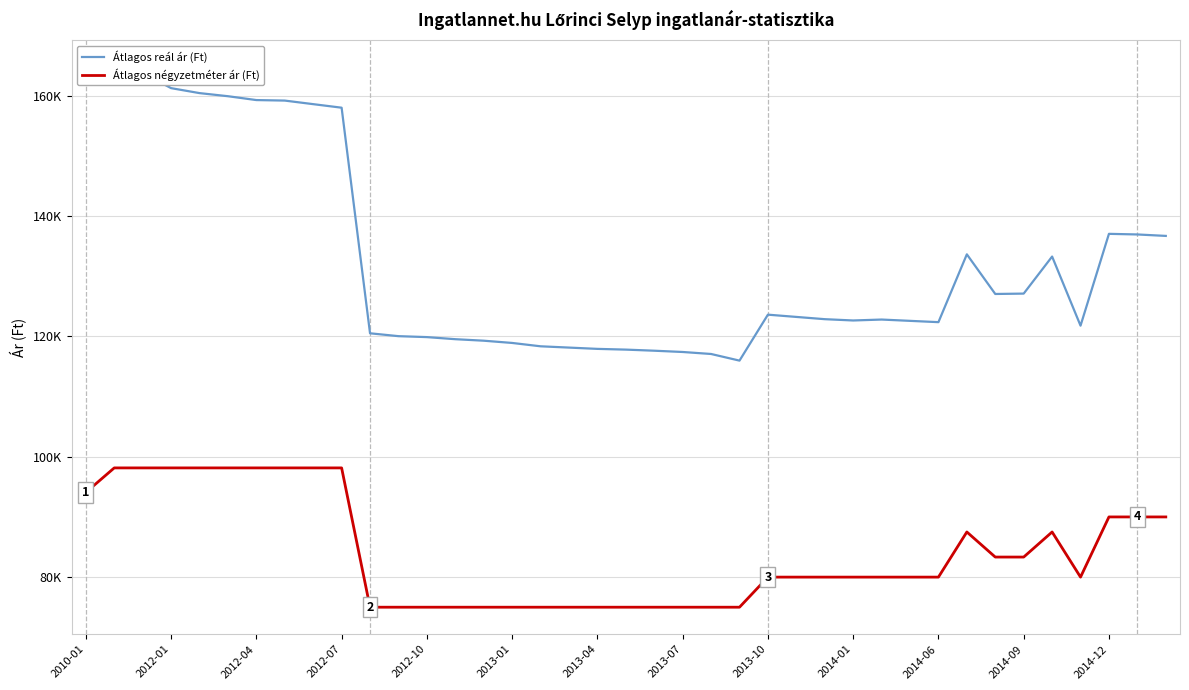

True or false: Átlagos négyzetméter ár (Ft) has more than 0 interior local peaks.

True